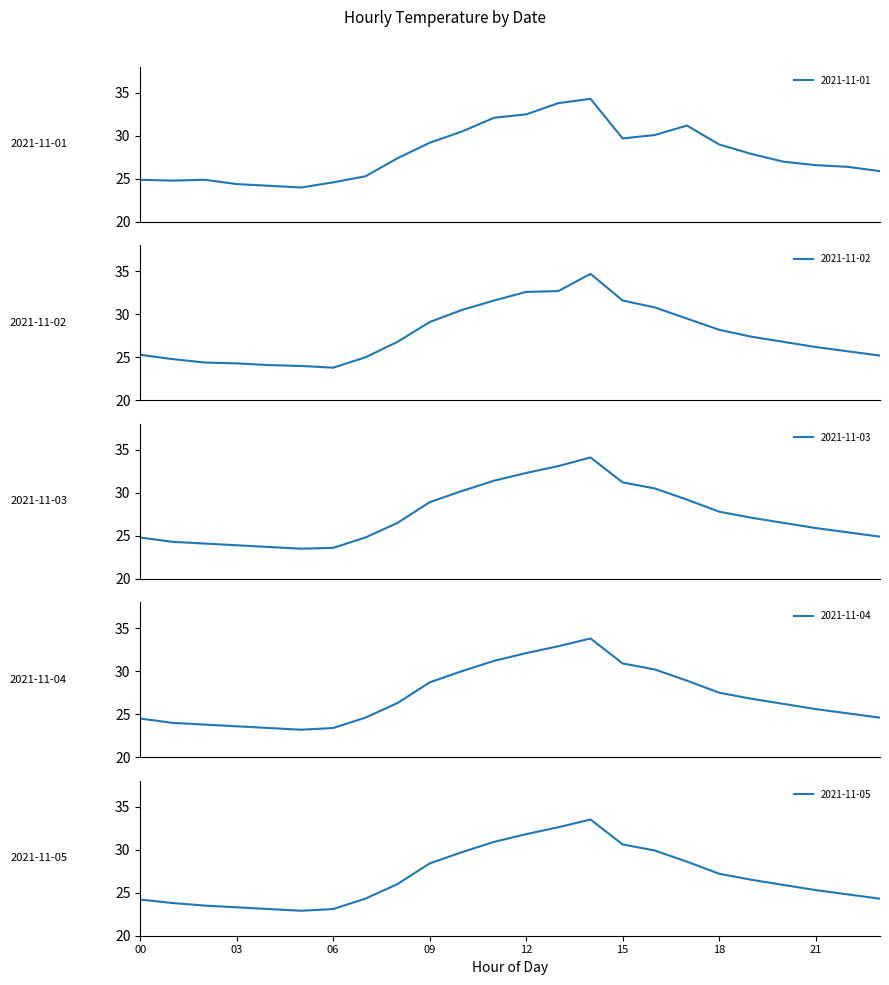

Which series has the widest spread of values?

2021-11-02